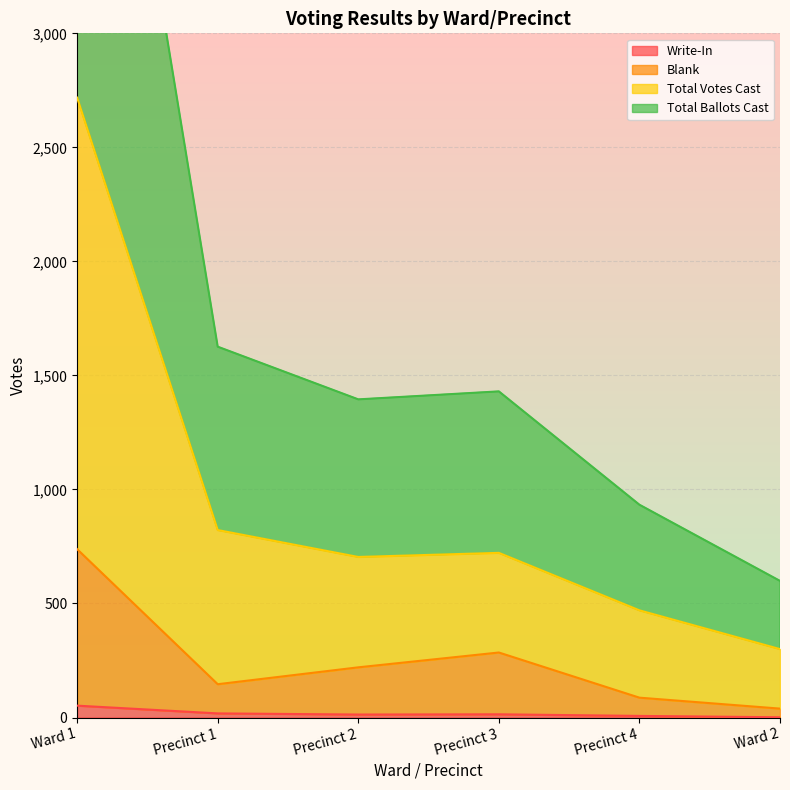

How many data points in Blank are above 220?

2